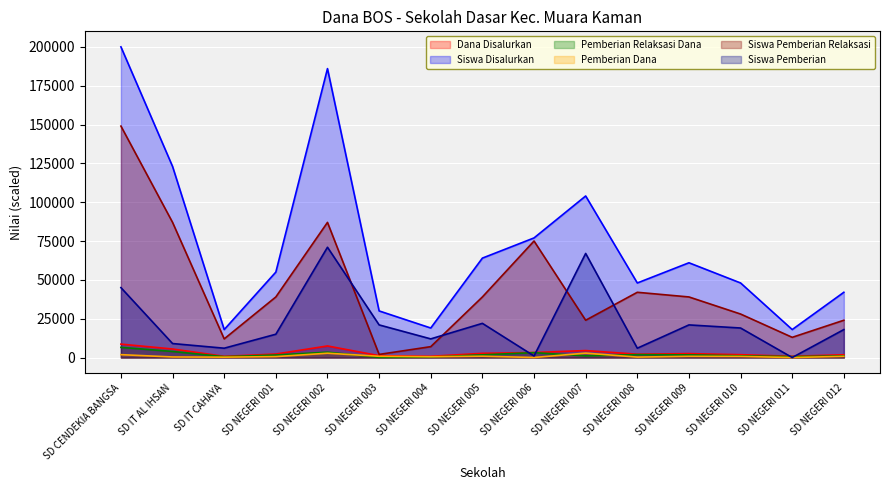

How many interior local valleys does the Pemberian Relaksasi Dana series have?

4